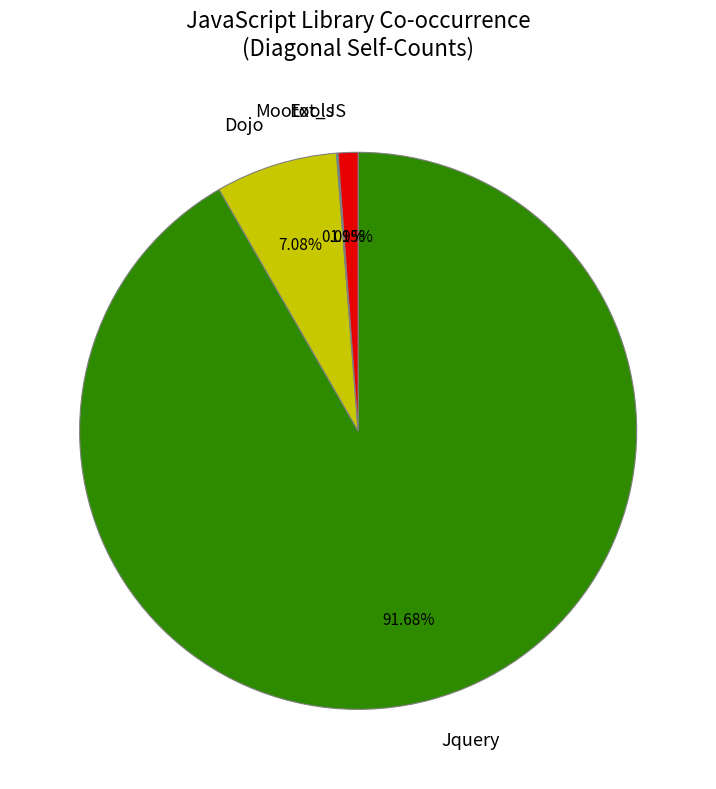

Between Ext_JS and Dojo, which is larger?

Dojo